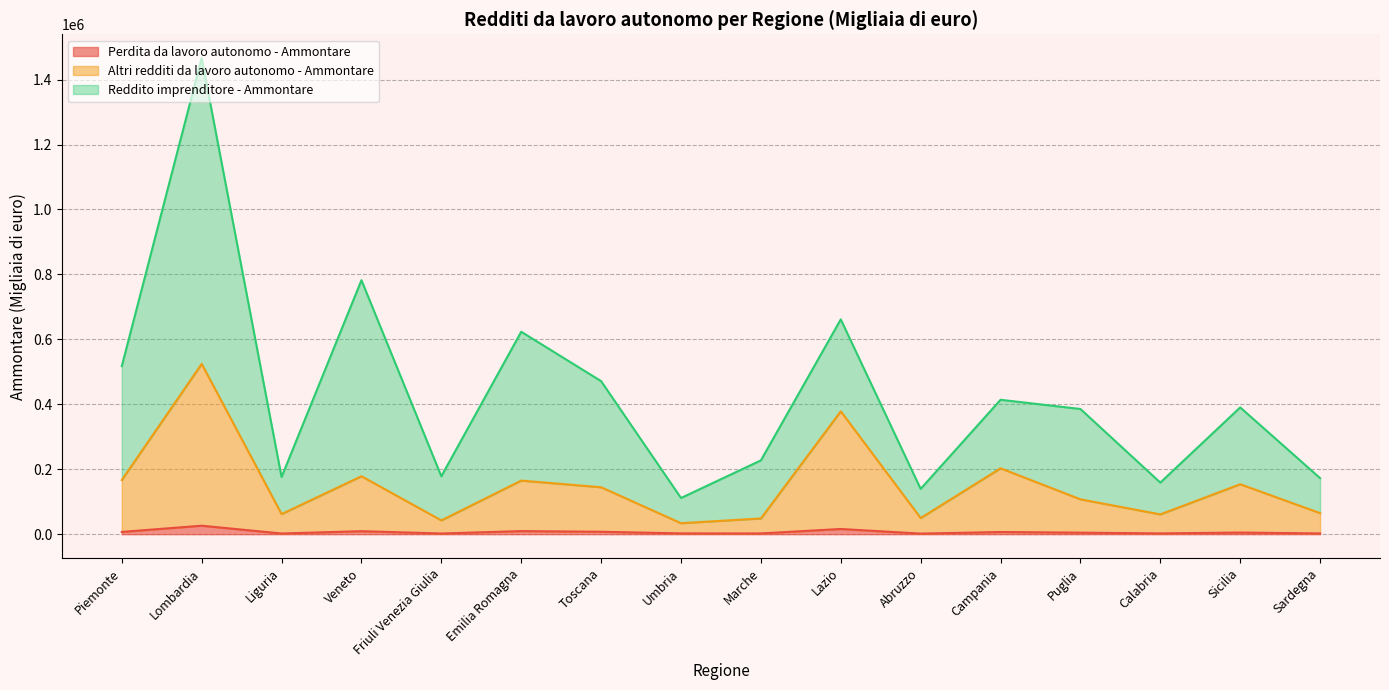

At which category is the sum across all series the highest?

Lombardia